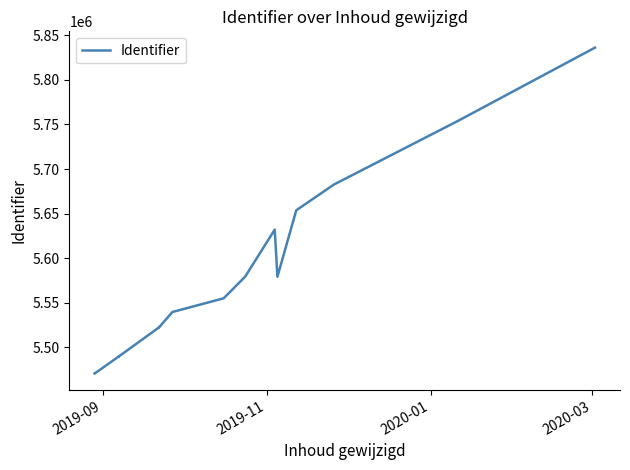

What is the difference between the maximum and minimum values?

365723